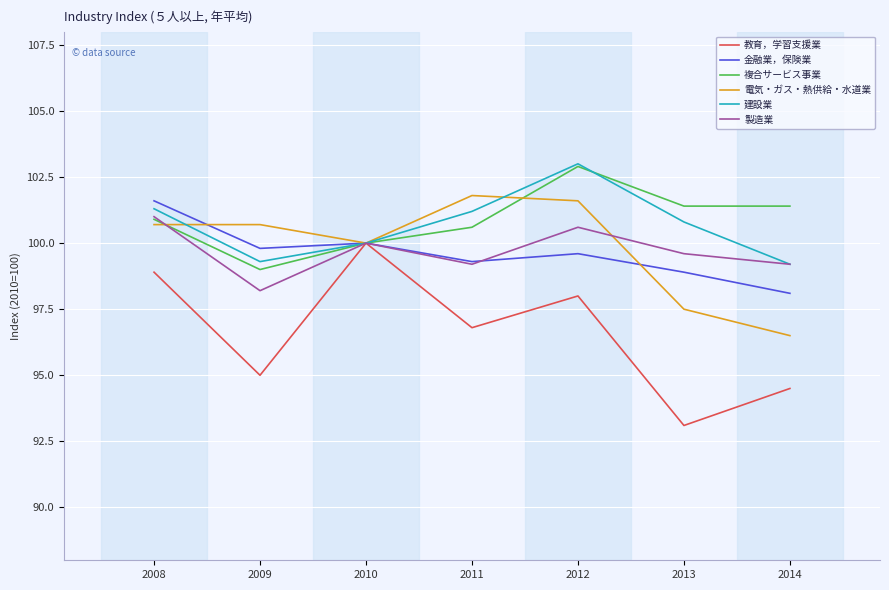

What value does the 建設業 series have at 2013?

100.8